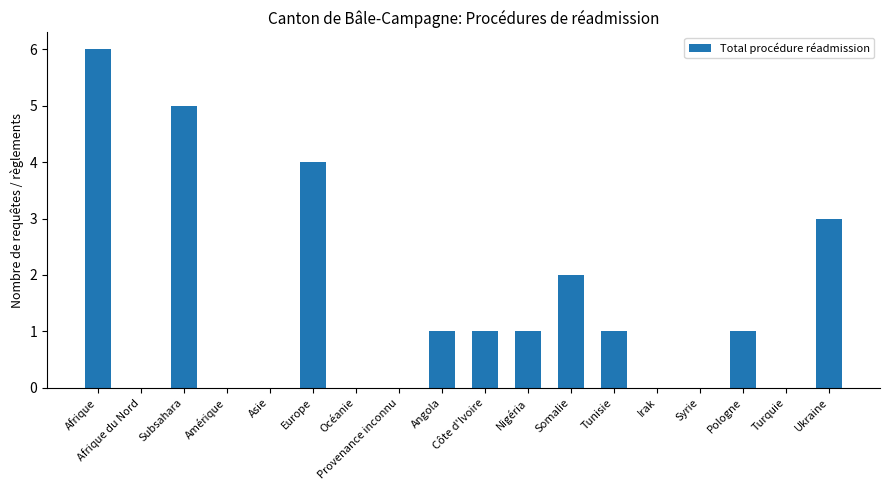

The chart shows a value of 2 at Afrique. True or false?

False